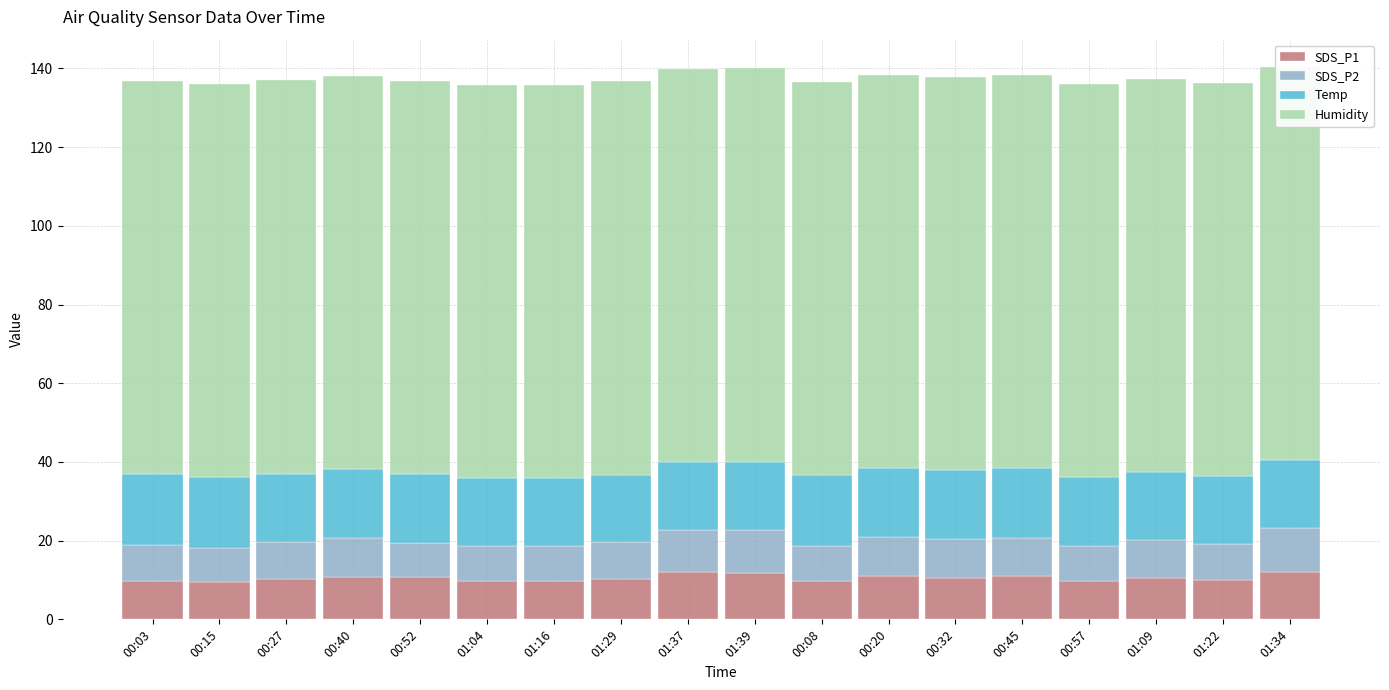

Which series has the largest total across all categories?

Humidity